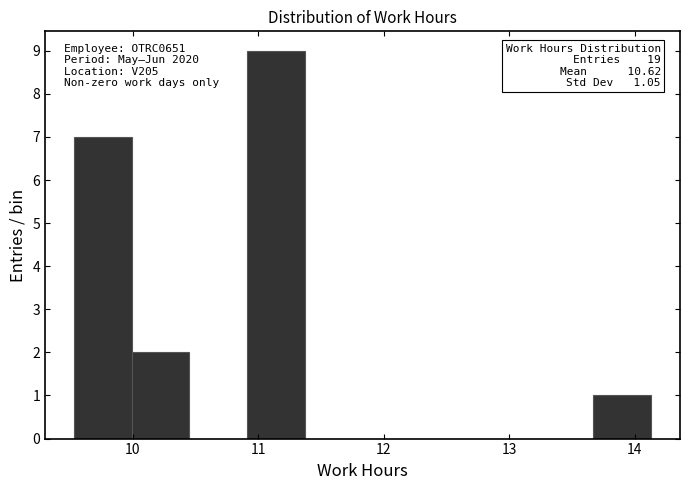

Which range on the x-axis has the tallest bar?

10.91 to 11.37